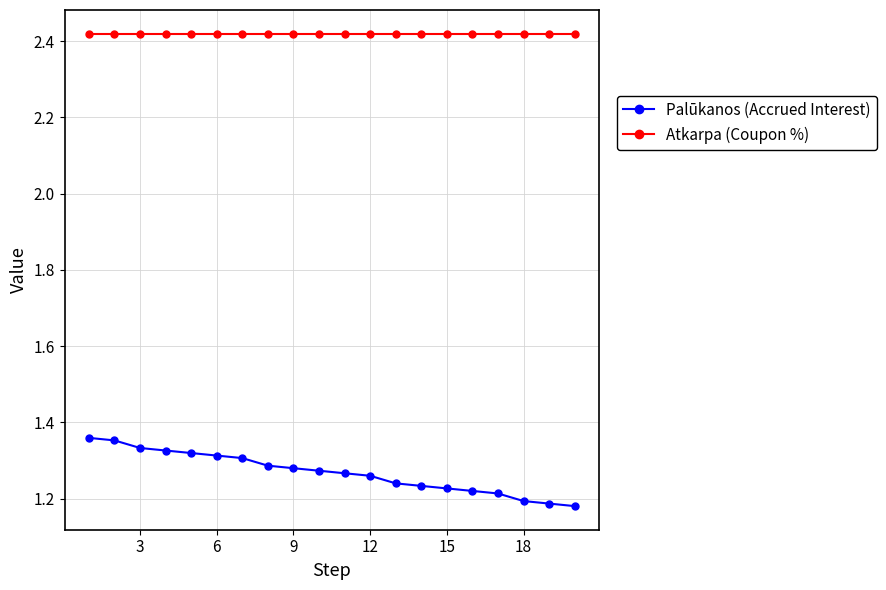

Which series has the largest total across all categories?

Atkarpa (Coupon %)